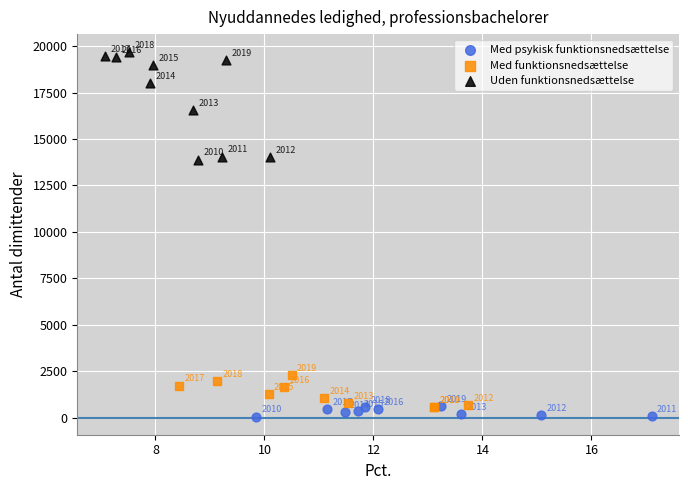

What are all the series names shown in the legend?

Med psykisk funktionsnedsættelse, Med funktionsnedsættelse, Uden funktionsnedsættelse